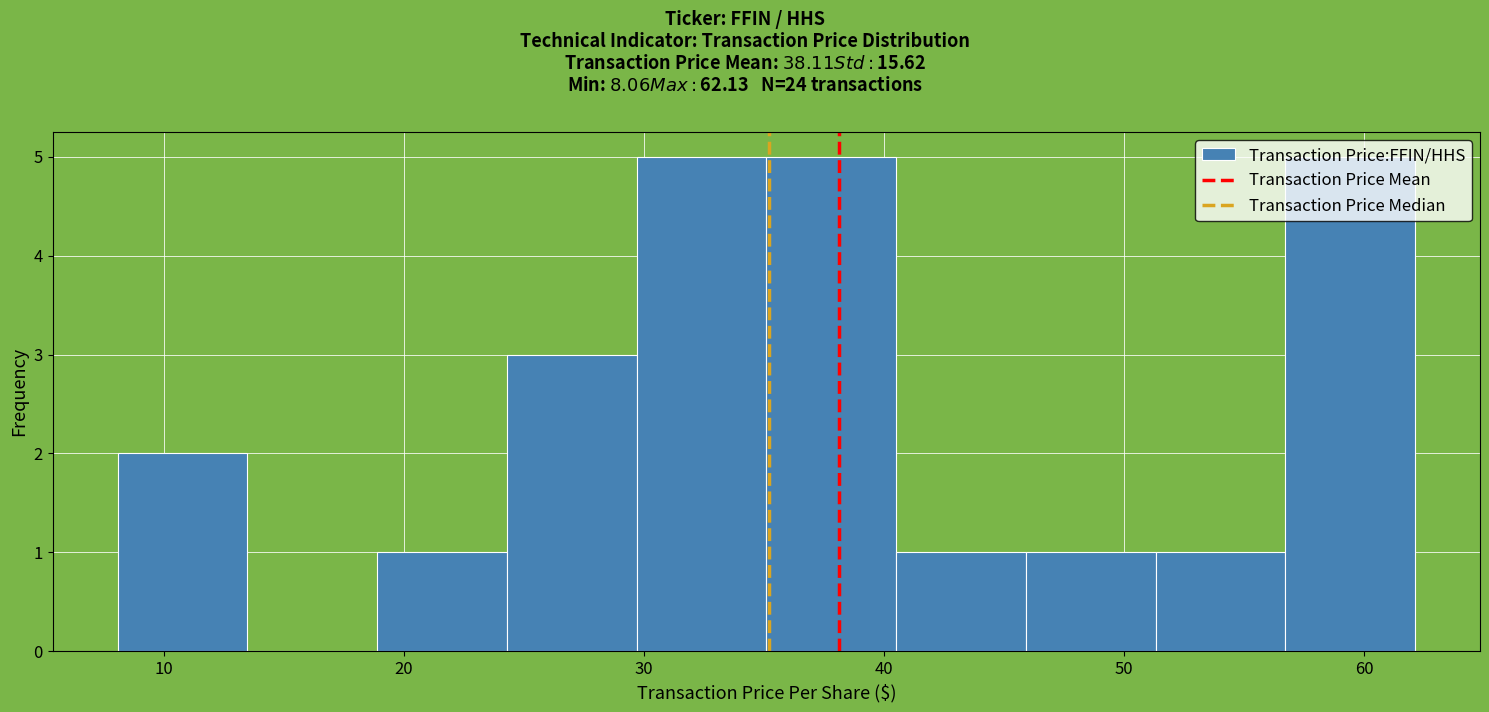

Reading left to right, list every bar in this chart as the range it spans on the x-axis followed by its height. Neither the bar edges nor the heights are printed on the chart, so give them approximately, as read against the axes.

8 to 13: 2
13 to 19: 0
19 to 24: 1
24 to 30: 3
30 to 35: 5
35 to 41: 5
41 to 46: 1
46 to 51: 1
51 to 57: 1
57 to 62: 5